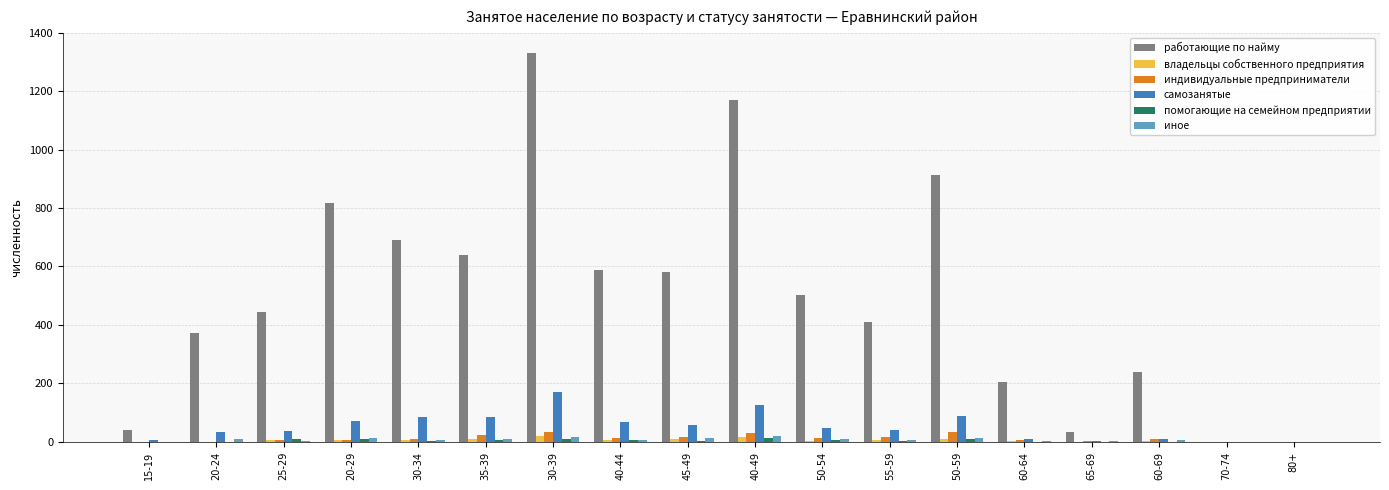

How many categories are shown in the chart?

18